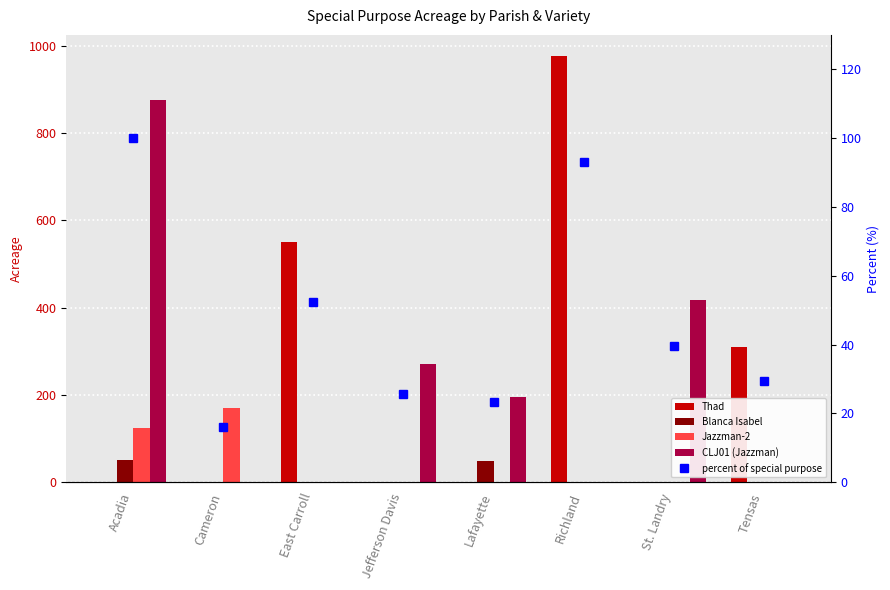

At Cameron, list the series in order from largest to smallest.

Jazzman-2, percent of special purpose, Thad, Blanca Isabel, CLJ01 (Jazzman)